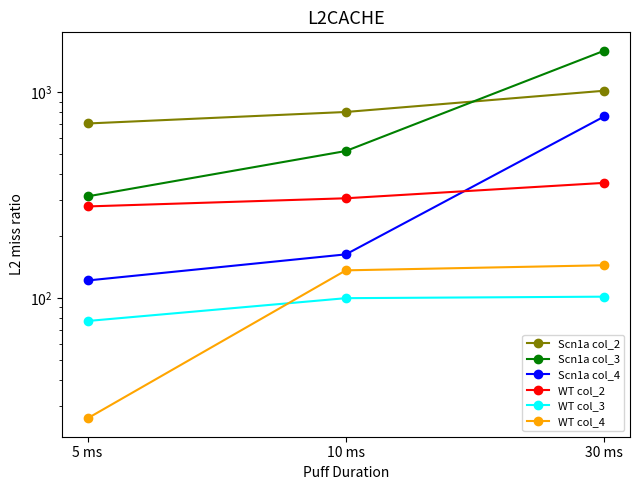

What value does the Scn1a col_4 series have at 10 ms?

162.9